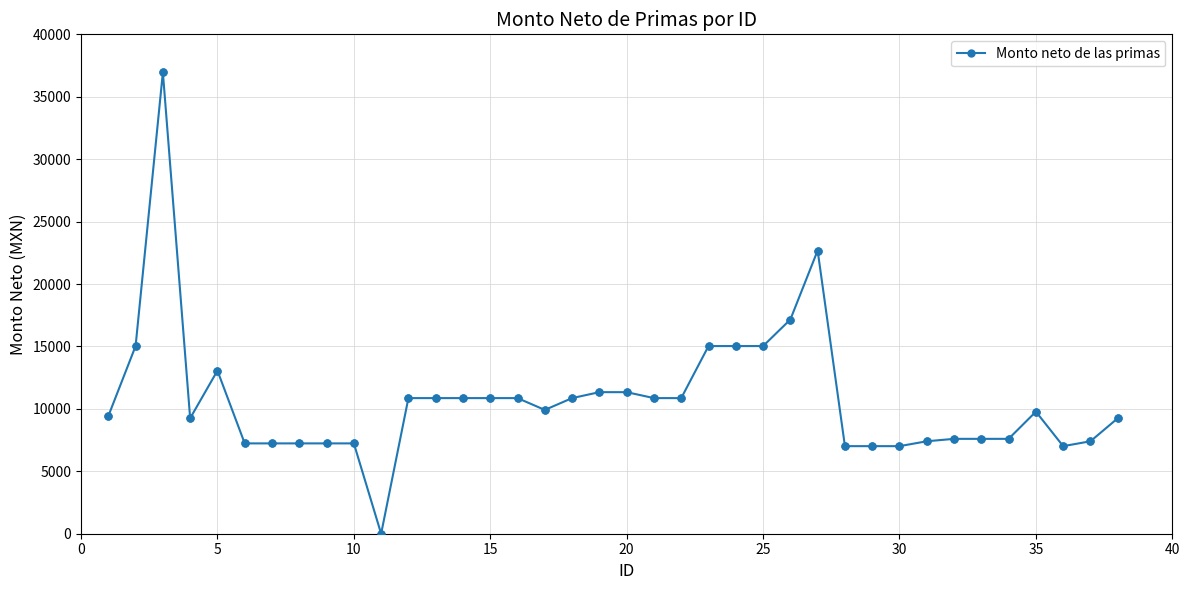

True or false: the data has more than 0 interior local peaks.

True